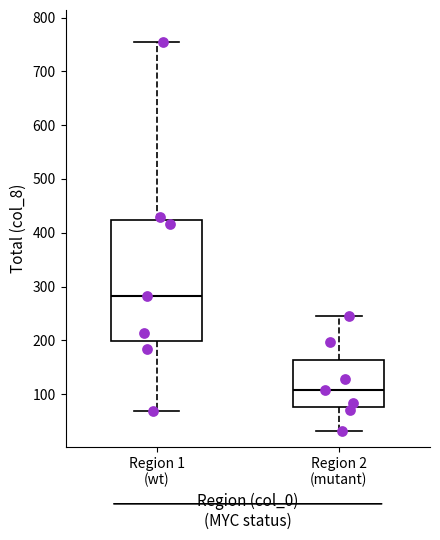

Reading left to right, transcribe this box plot: for each box, give where its median line is, the range the box spans, and where its two whiskers end, as read against the y-axis. The values are not printed on the chart, so give them approximately, as read against the axis.

Region 1 (wt): median 280, box 200 to 420, whiskers 70 to 750
Region 2 (mutant): median 110, box 80 to 160, whiskers 30 to 250